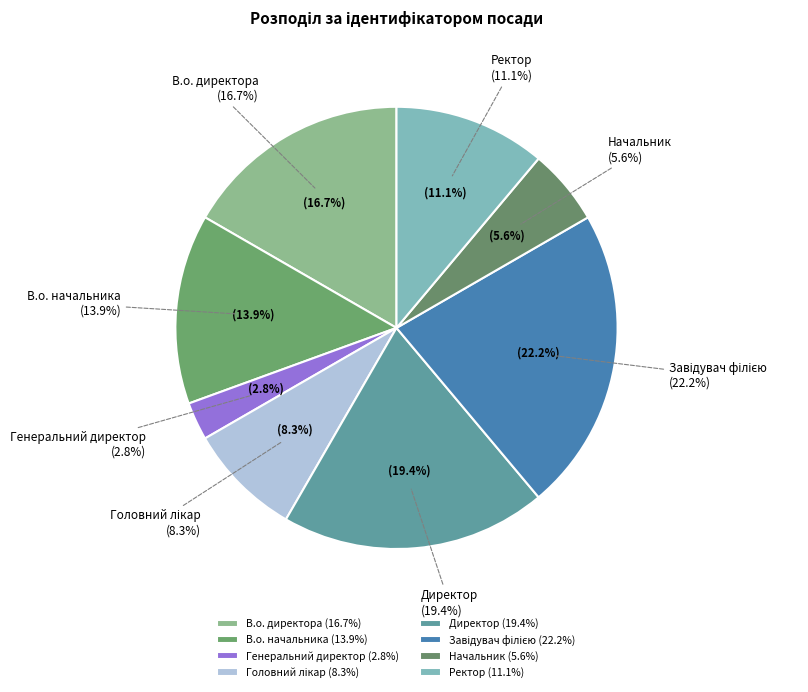

Does any single category account for the majority?

No